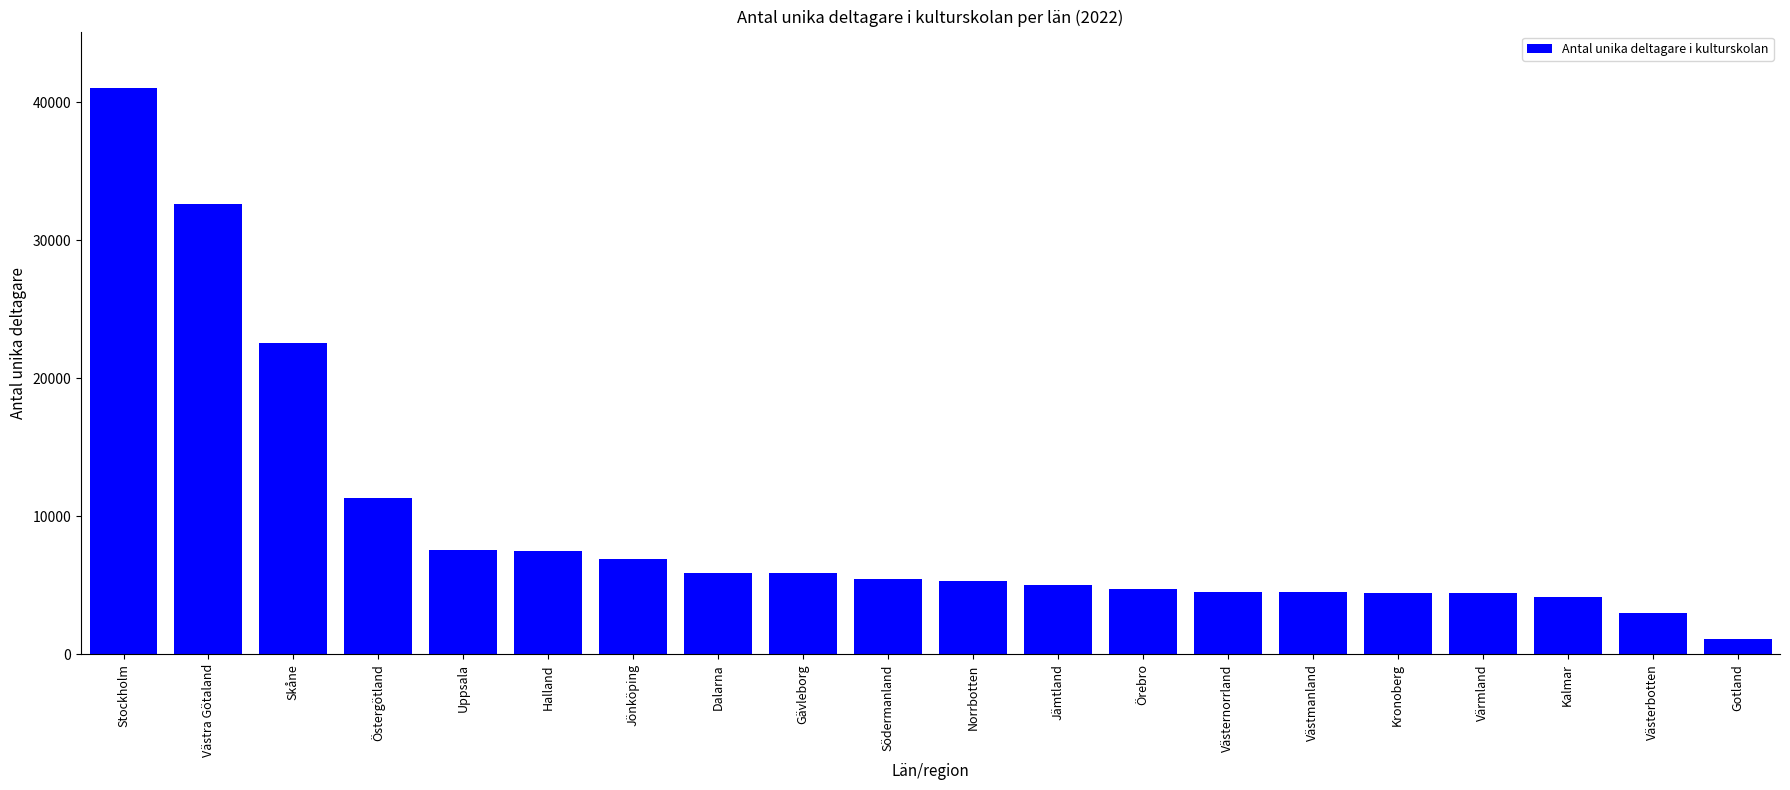

Does the chart contain stacked bars?

No